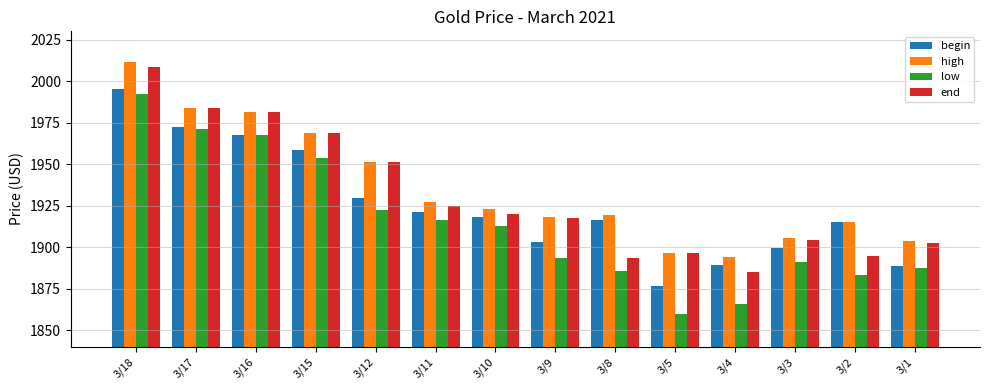

Which series has the largest range (max minus min)?

low